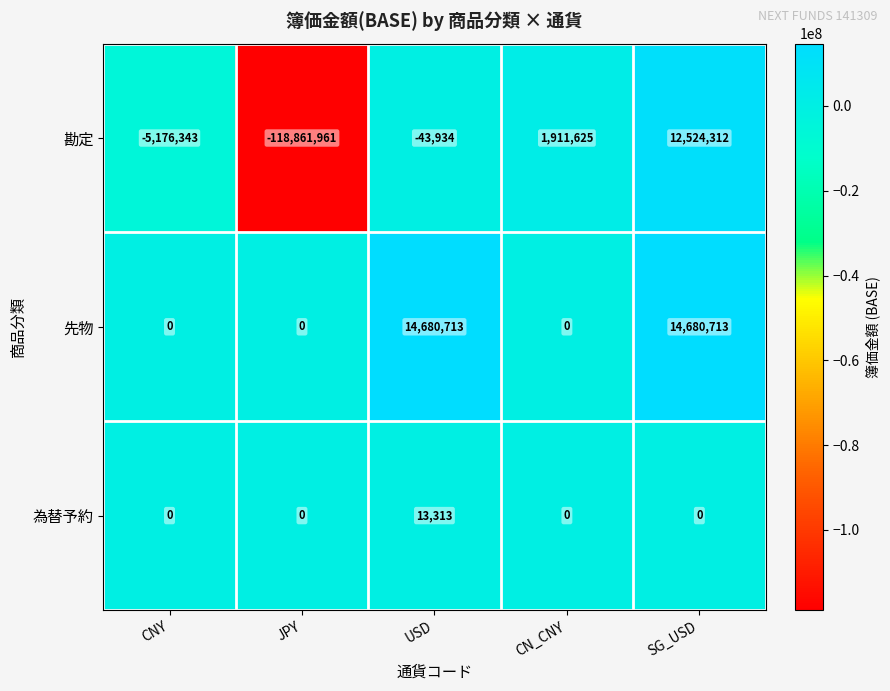

What is the maximum value shown in the chart?

14680713